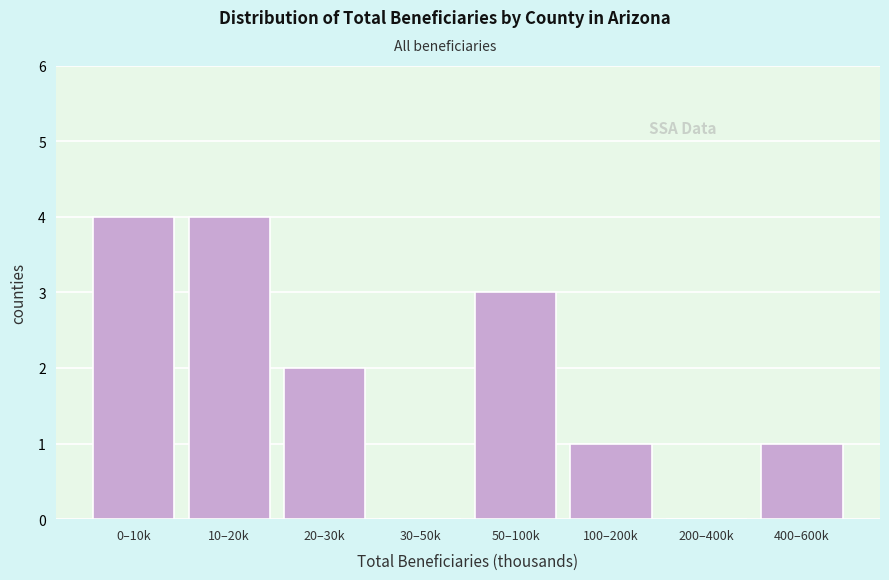

Reading right to left, transcribe all the data shown in this chart.

400–600k=1	200–400k=0	100–200k=1	50–100k=3	30–50k=0	20–30k=2	10–20k=4	0–10k=4